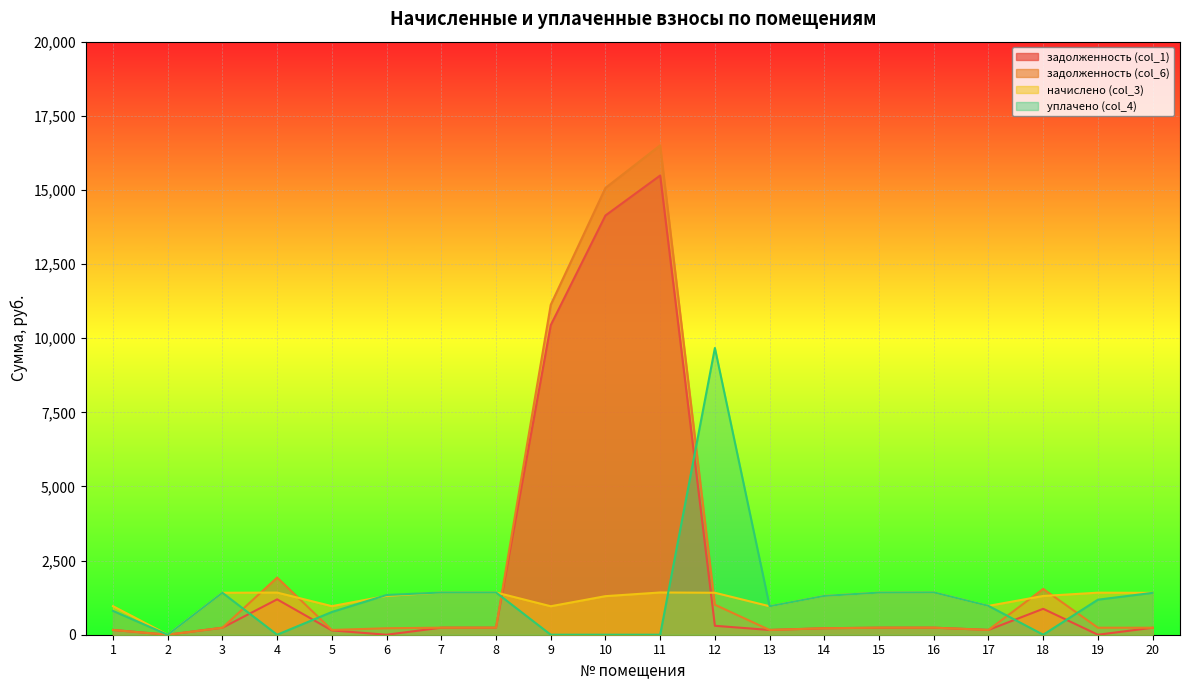

True or false: задолженность (col_1) has more than 1 interior local peaks.

True